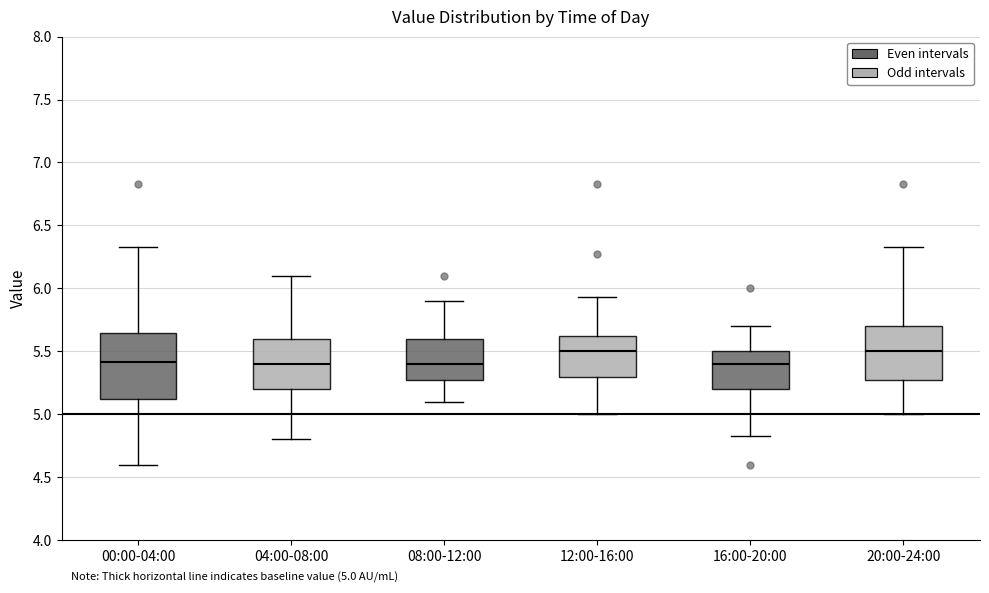

Which box is the tallest, from its lower edge to its upper edge?

00:00-04:00